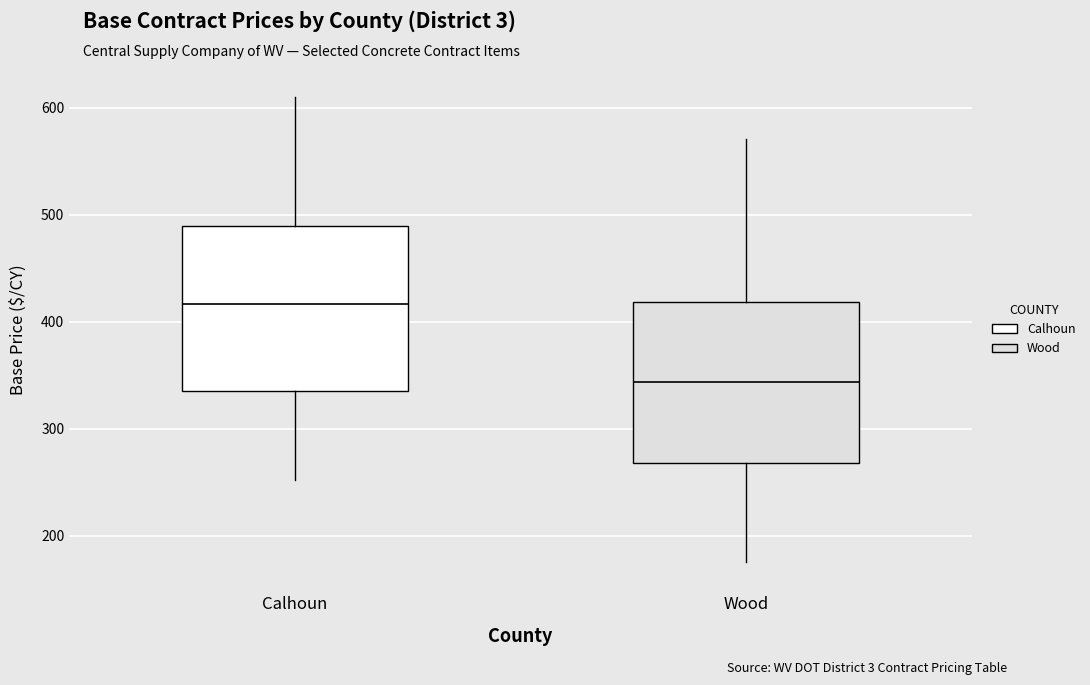

Which box has the highest median line?

Calhoun